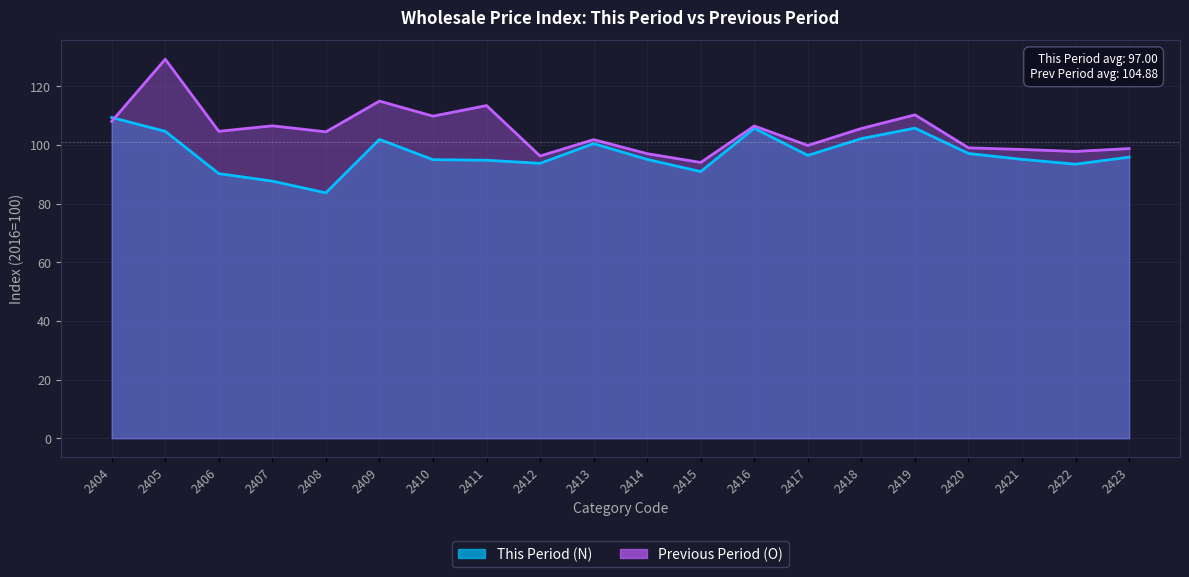

Which label corresponds to the smallest value in the chart?

2408